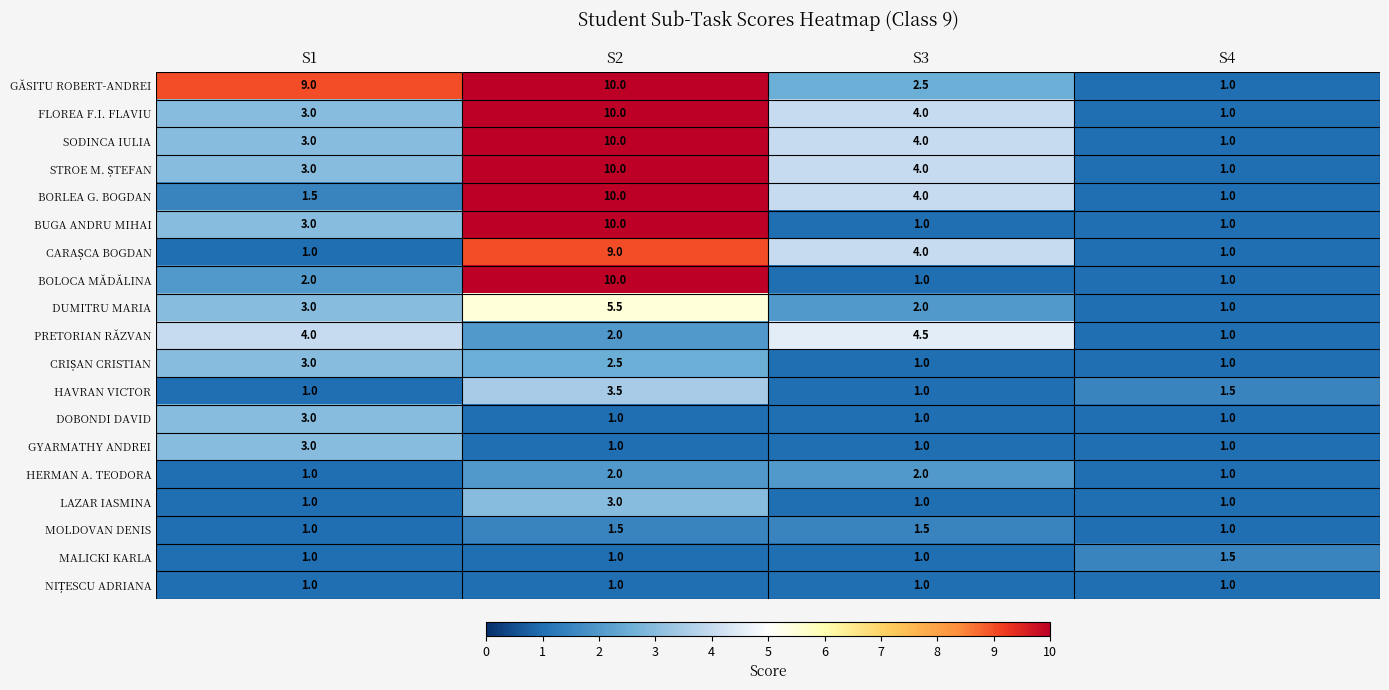

The value of MALICKI KARLA at S4 is 2.3. True or false?

False